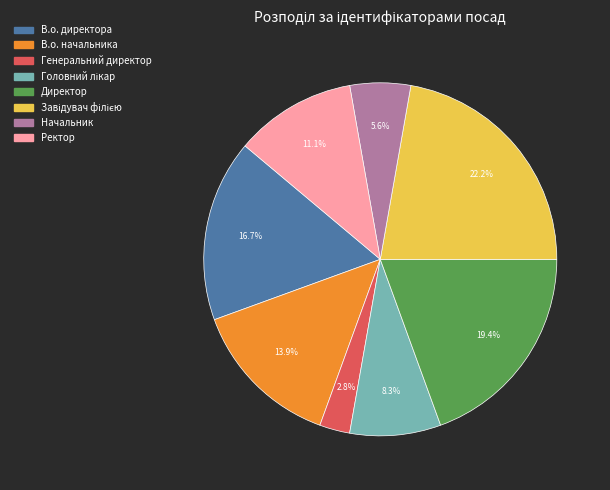

Do Директор and В.о. начальника together represent more than half of the pie?

No